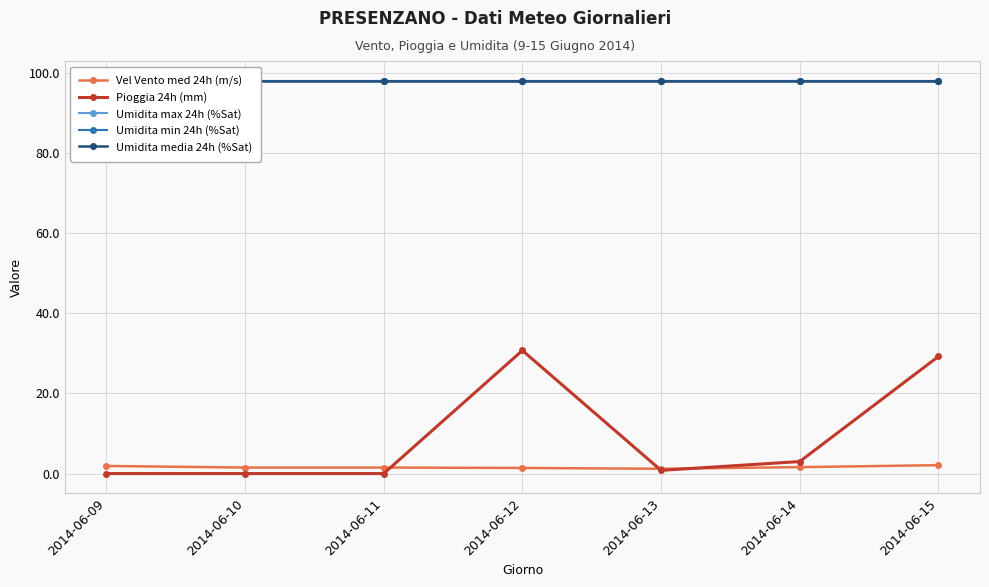

How many lines are shown in the chart?

5